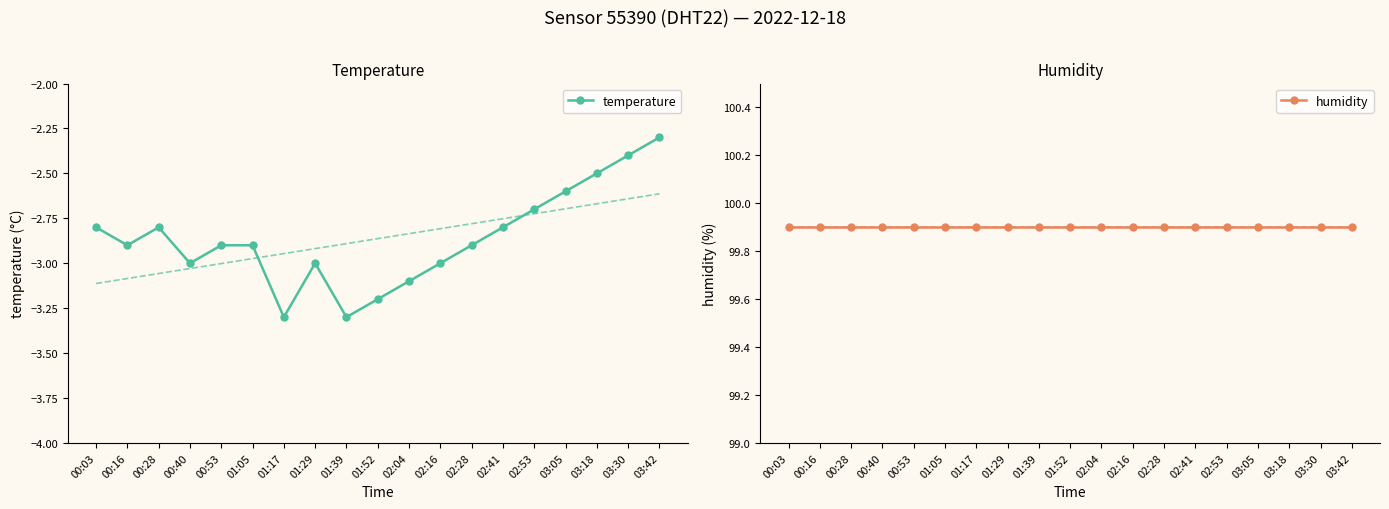

Count the number of data series in this chart.

2